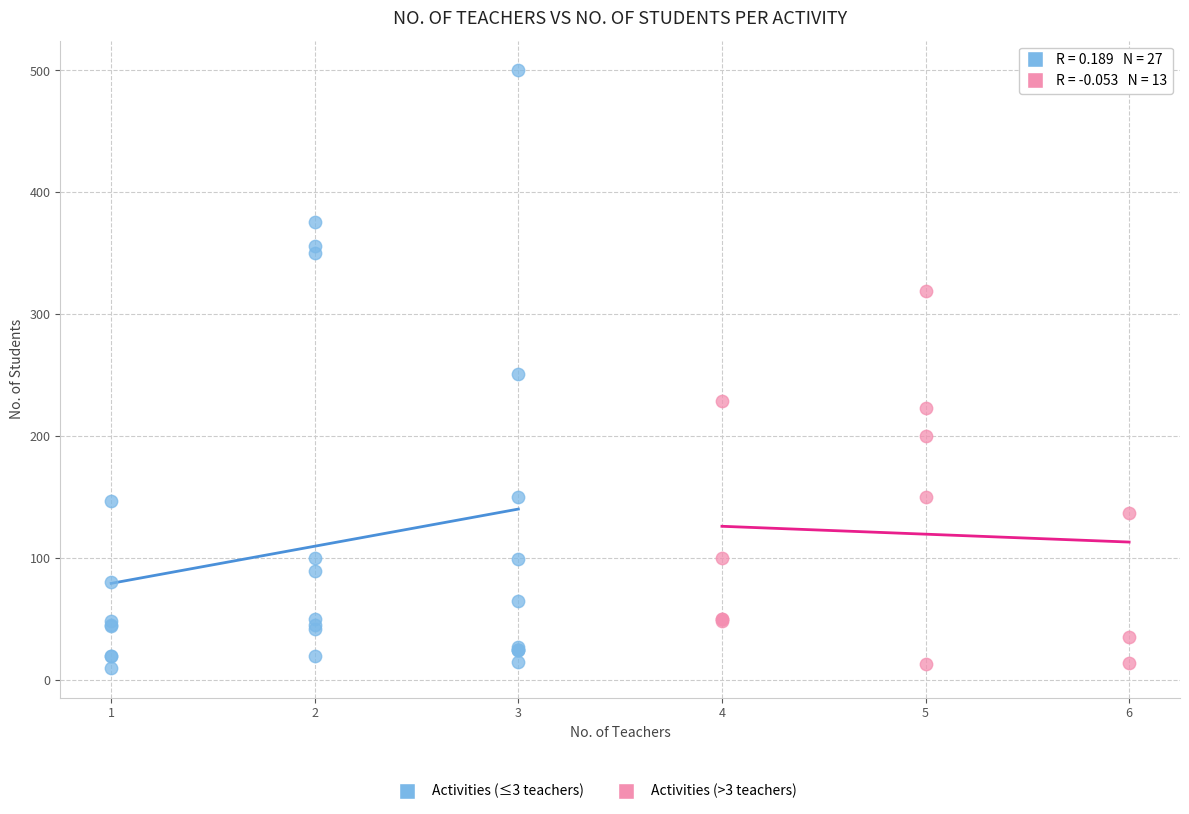

Which series reaches the maximum Y coordinate?

Activities (≤3 teachers)